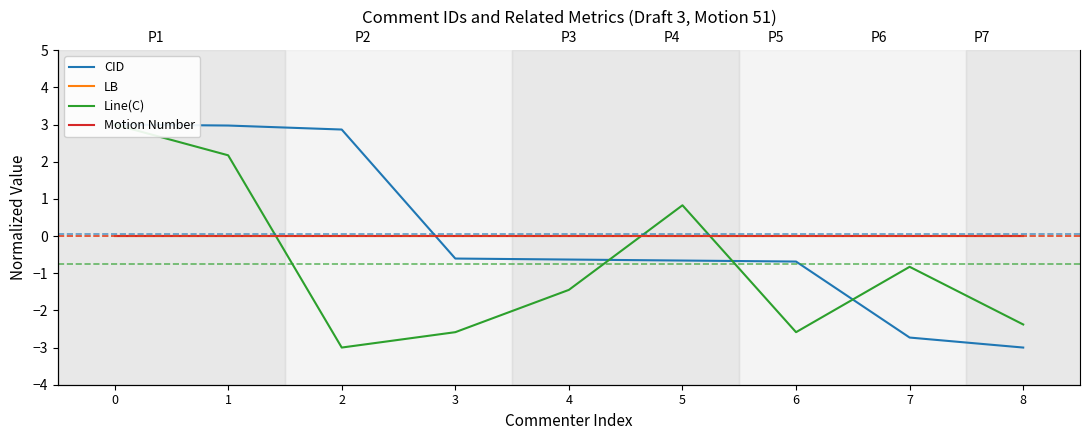

What is the value of the Line(C) point at the 3rd from the left?

-3.0